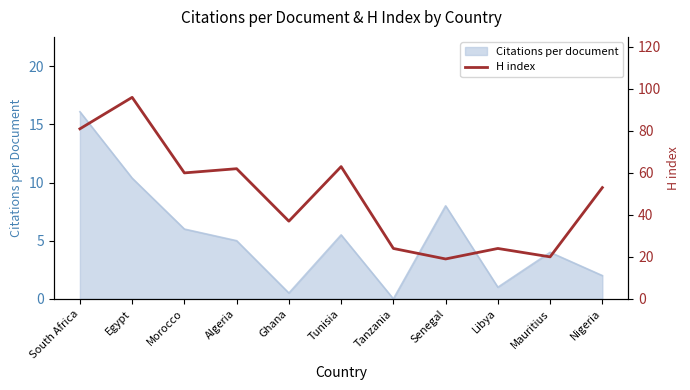

List the labels in order of Citations per document value, largest first.

South Africa, Egypt, Senegal, Morocco, Tunisia, Algeria, Mauritius, Nigeria, Libya, Ghana, Tanzania